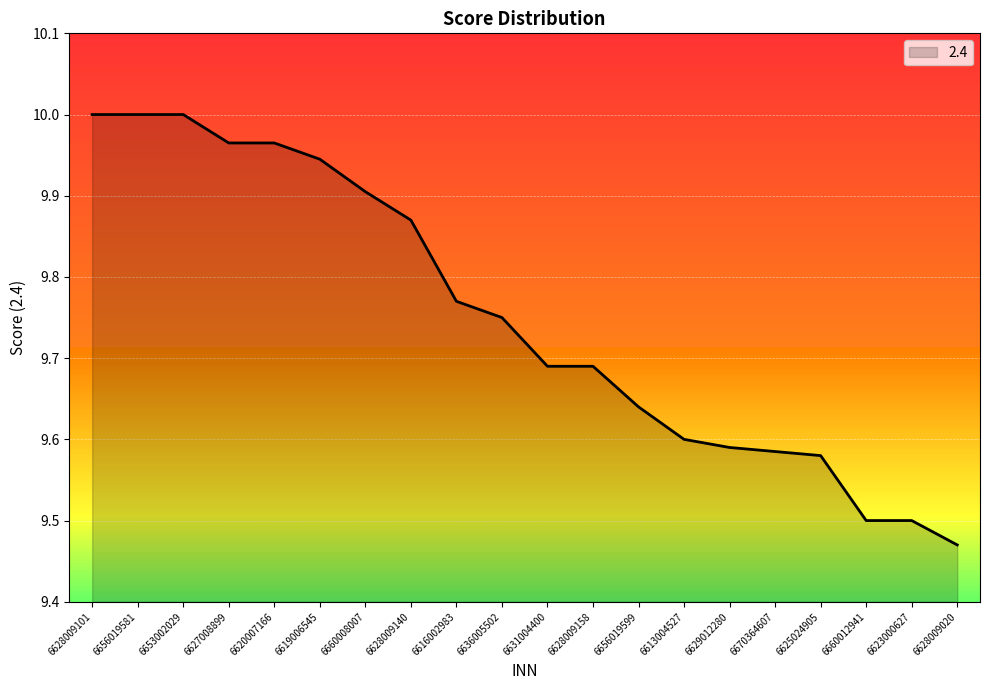

Which has a higher value, 6656019581 or 6629012280?

6656019581